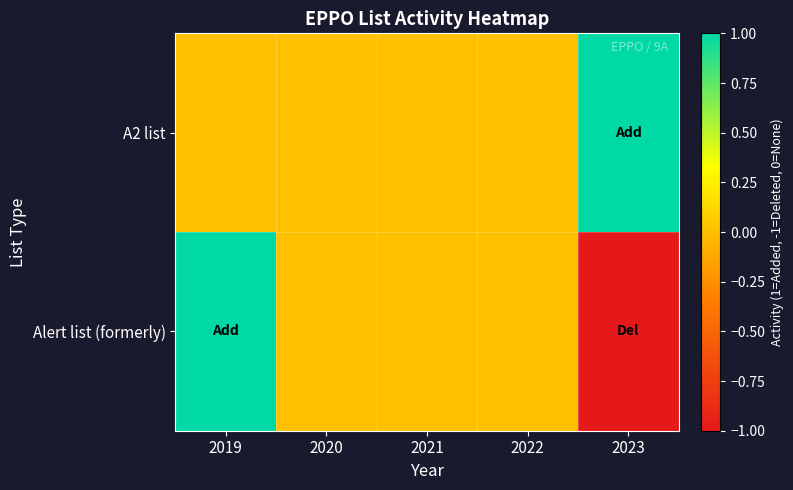

Which category has the lowest value across all series?

2023